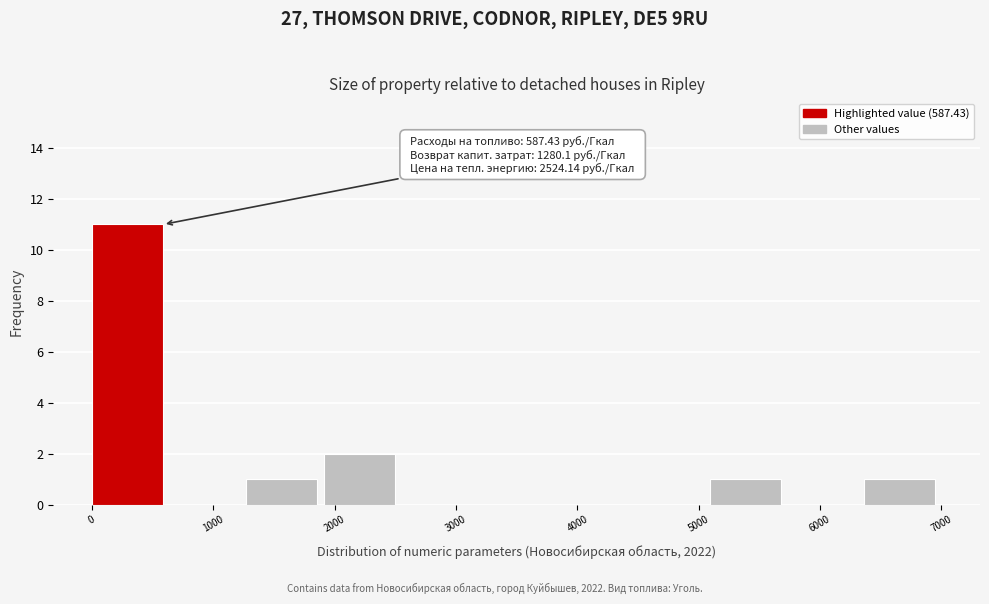

Which range on the x-axis has the tallest bar?

0 to 600